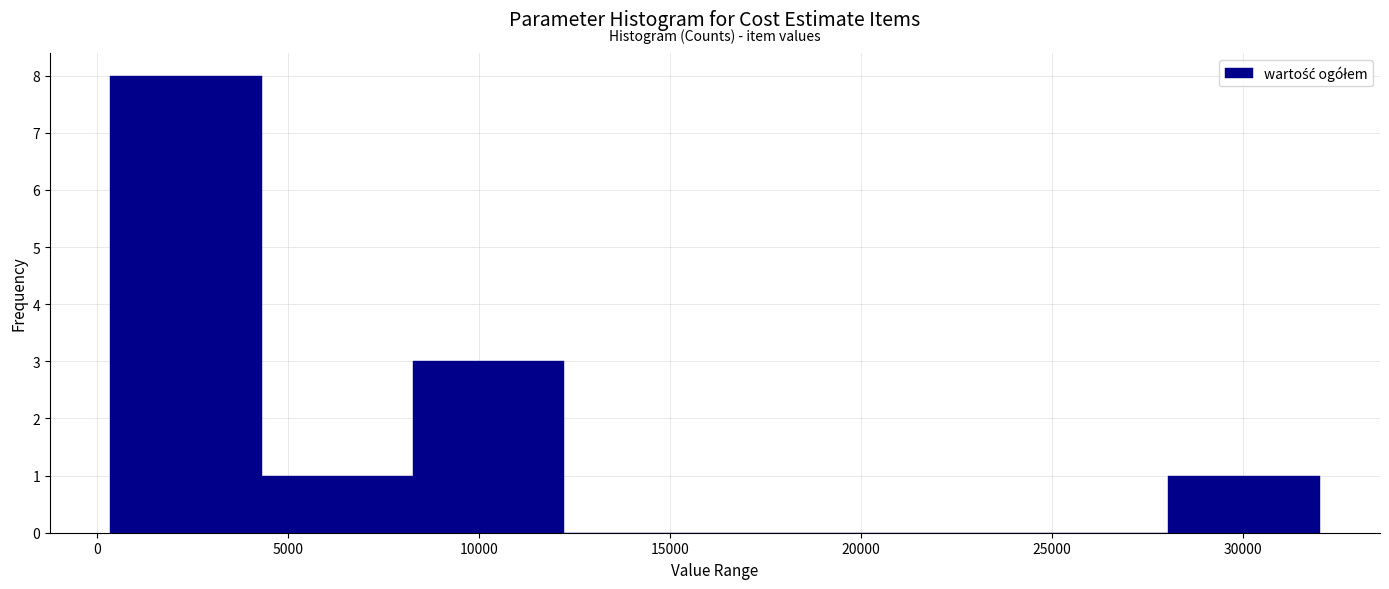

What is the height of the bar covering 8500 to 12000 on the x-axis? Neither the bar edges nor the heights are printed on the chart, so give them approximately, as read against the axes.

3